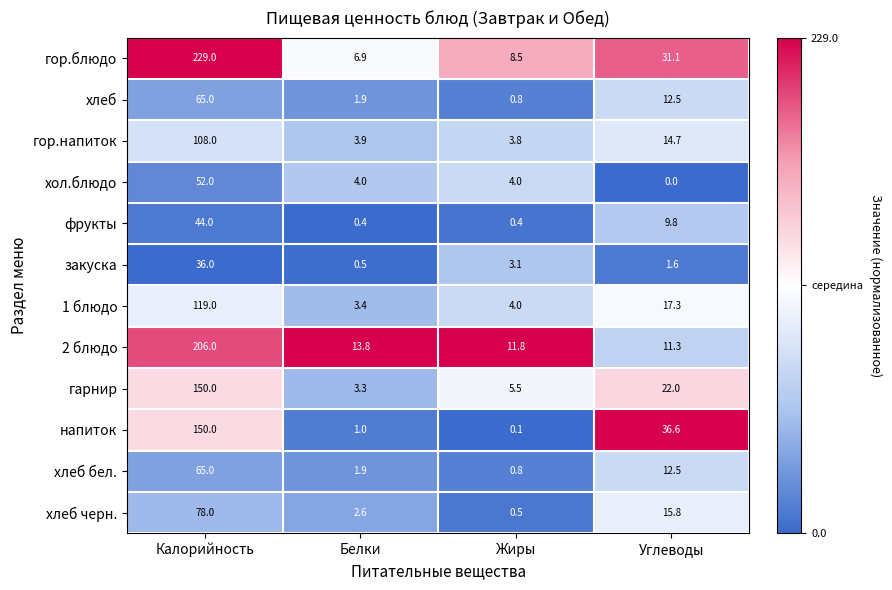

At how many categories does at least one series exceed 0?

4